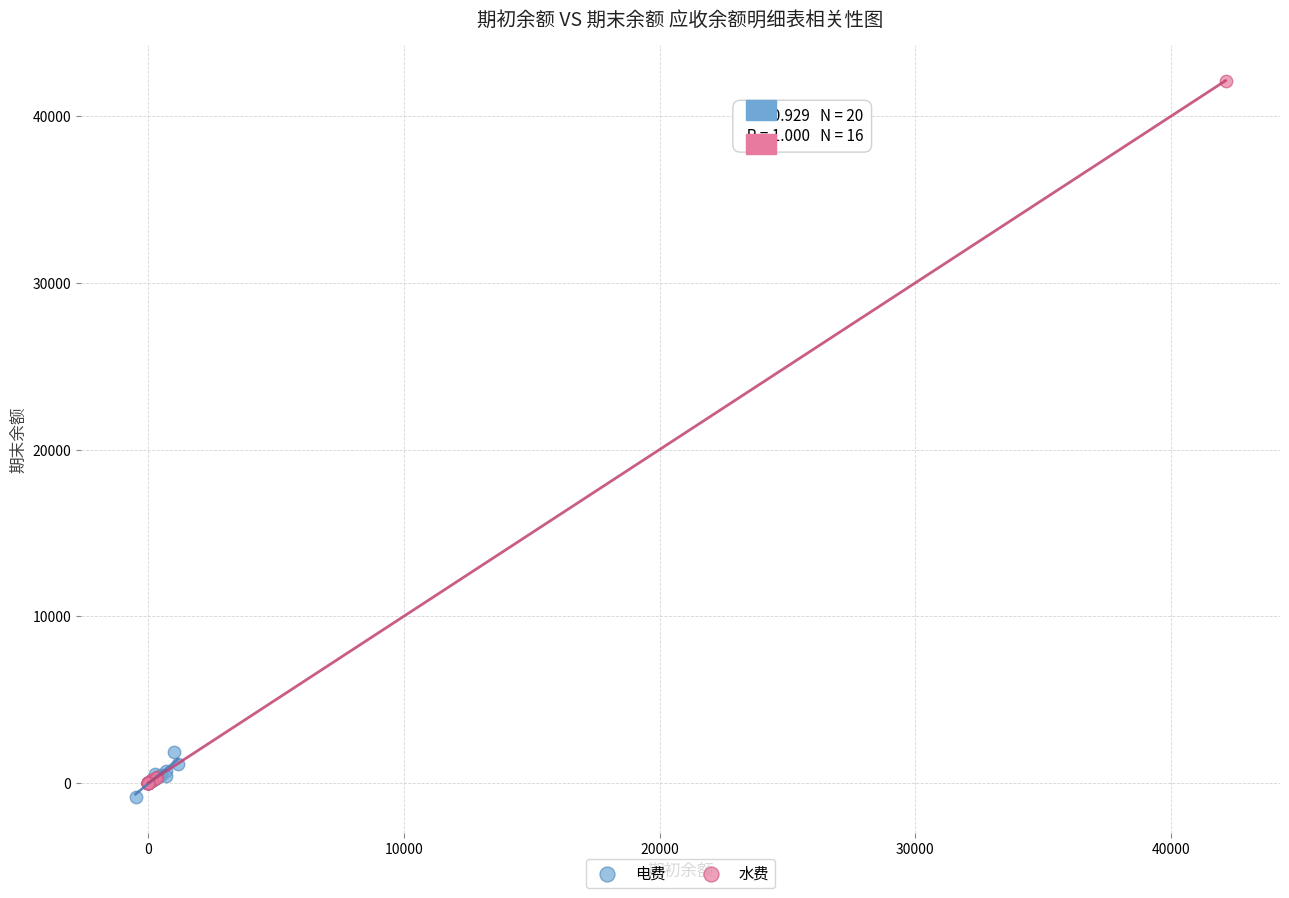

Which series has the largest Y range (max minus min)?

水费